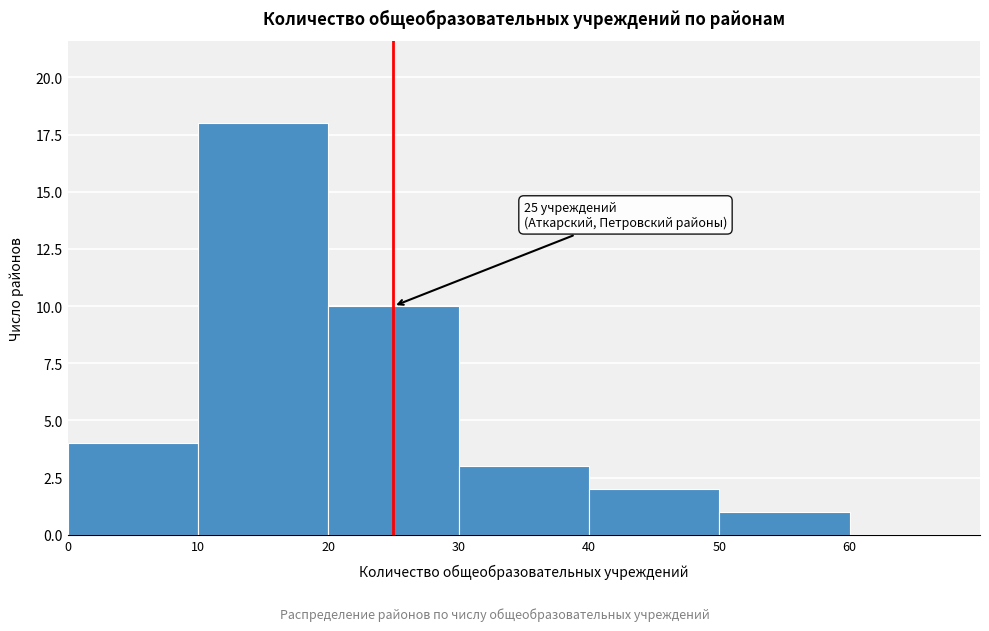

Which range on the x-axis has the tallest bar?

10 to 20